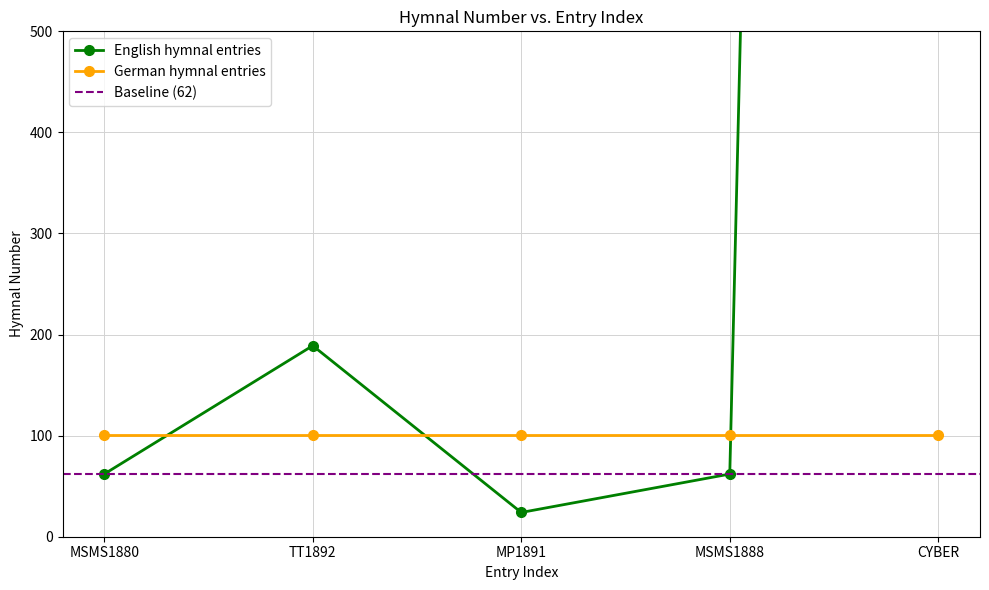

What is the label of the 1st point from the left?

MSMS1880